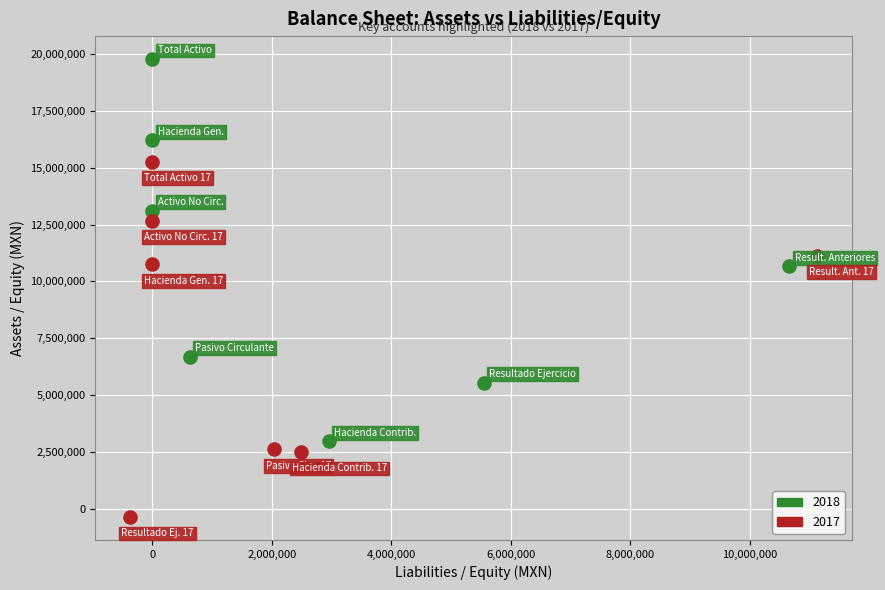

Which series has the largest Y range (max minus min)?

2018